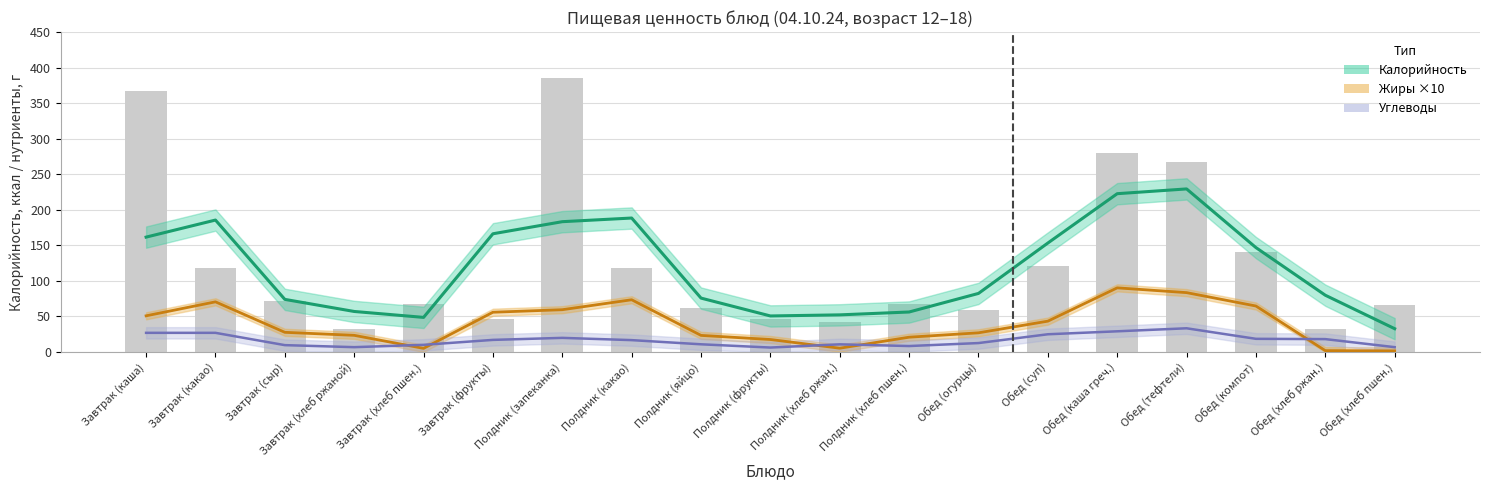

What is the minimum value for Жиры ×10?

1.6